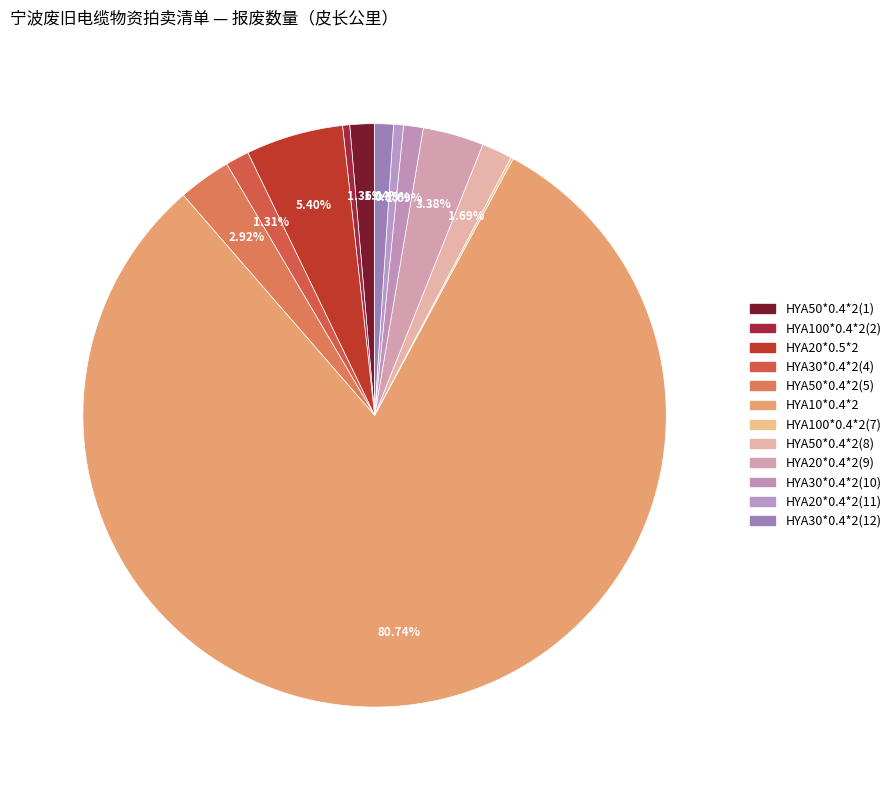

To the nearest percent, what portion does HYA20*0.5*2 represent?

5%